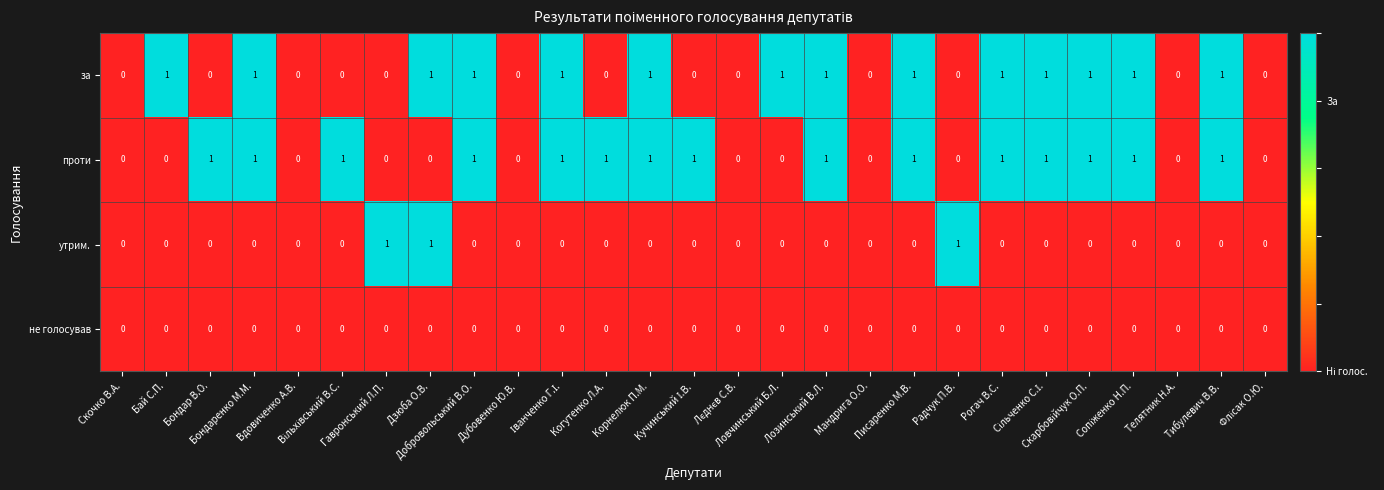

How many data points does each series have?

27